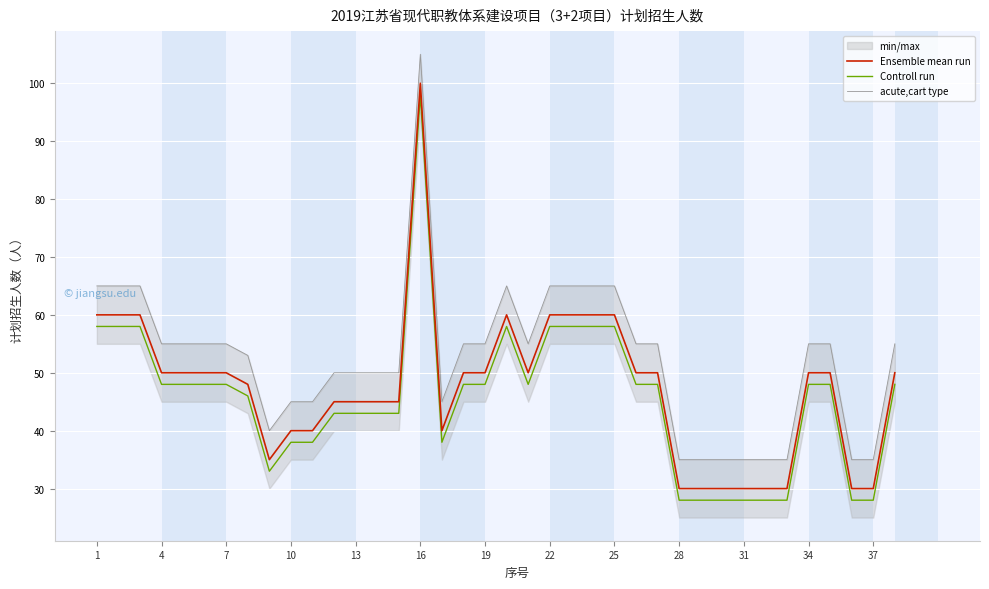

The value of Controll run at 28 is 47. True or false?

False